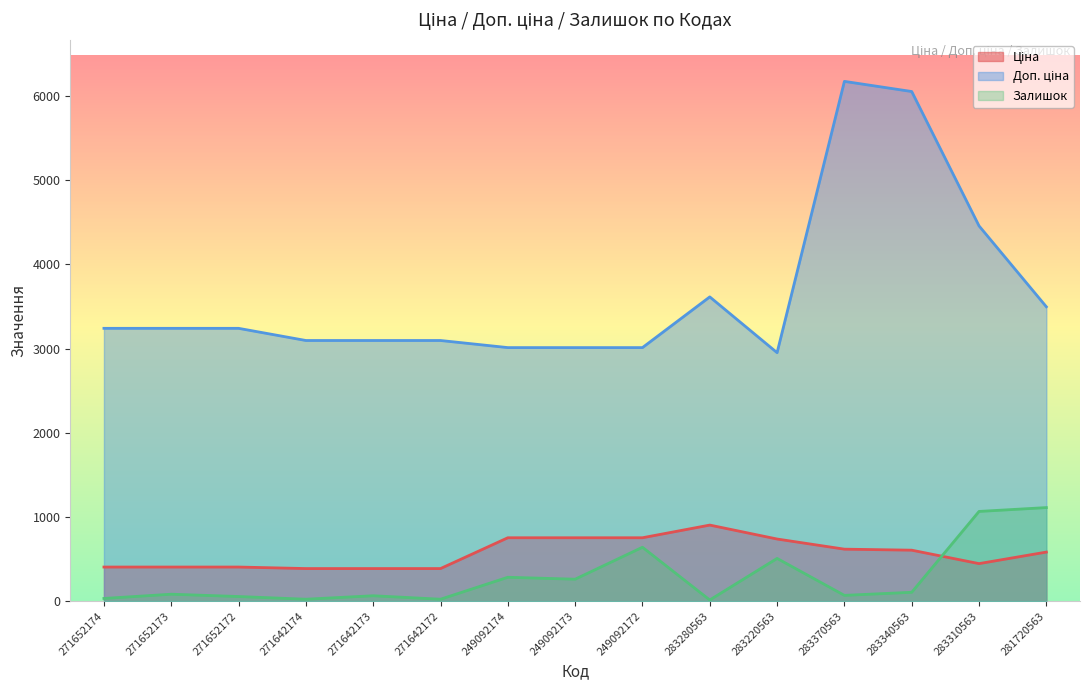

What is the average value of the Доп. ціна series?

3652.9